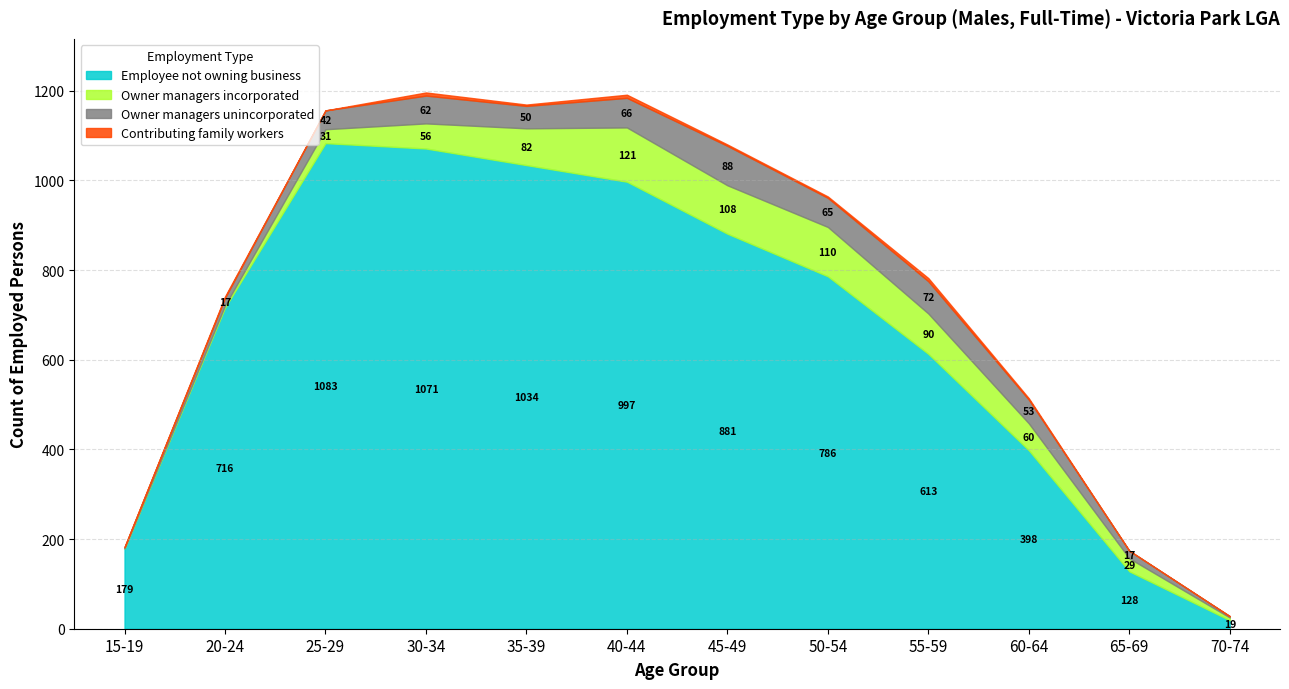

What is the difference between the Owner managers incorporated values at 20-24 and 40-44?

116